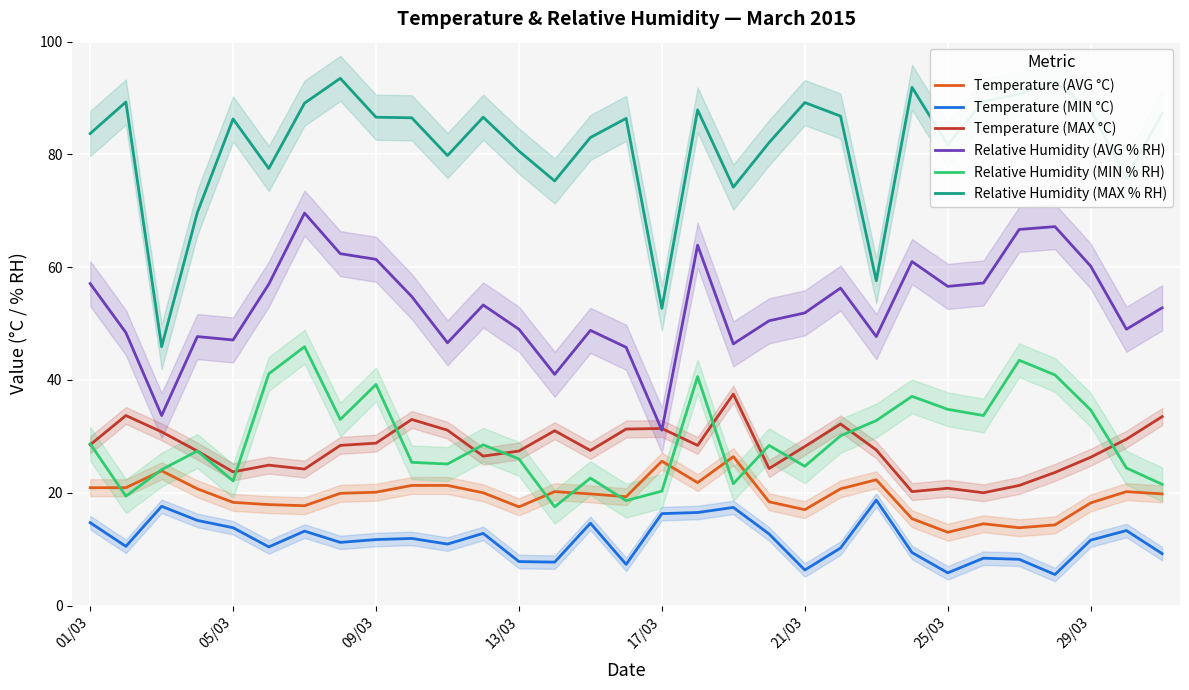

True or false: Relative Humidity (MIN % RH) and Relative Humidity (AVG % RH) intersect in this chart.

False